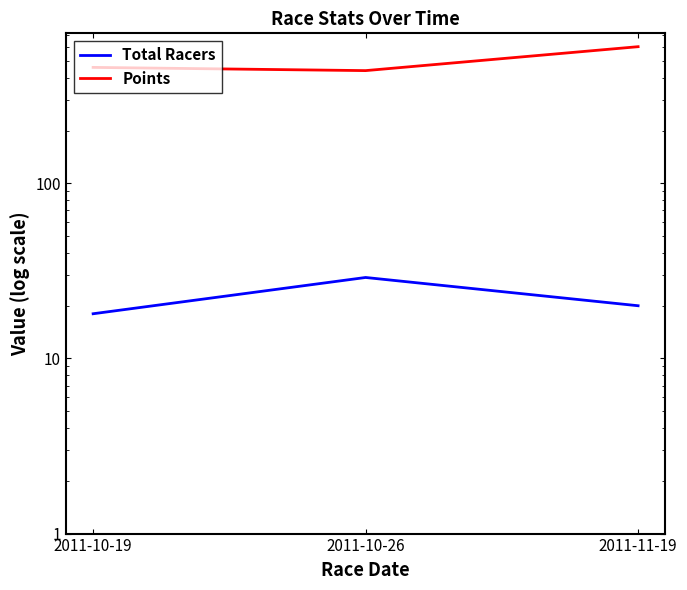

List the labels in order of Total Racers value, smallest first.

2011-10-19, 2011-11-19, 2011-10-26